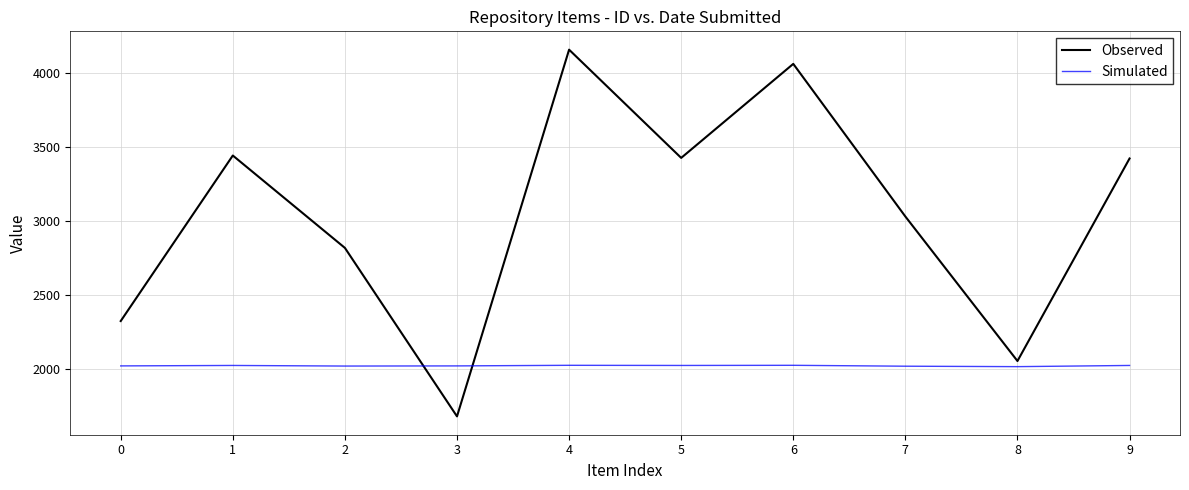

Between 2 and 4, which series saw the biggest shift?

Observed